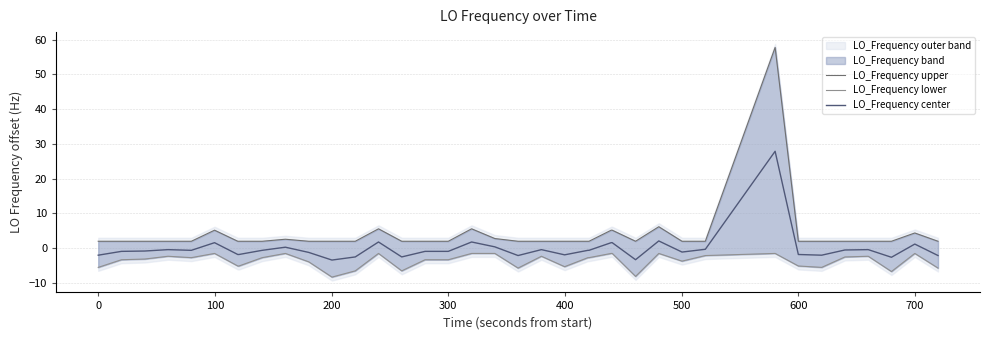

How many data points in LO_Frequency lower are less than -2?

28